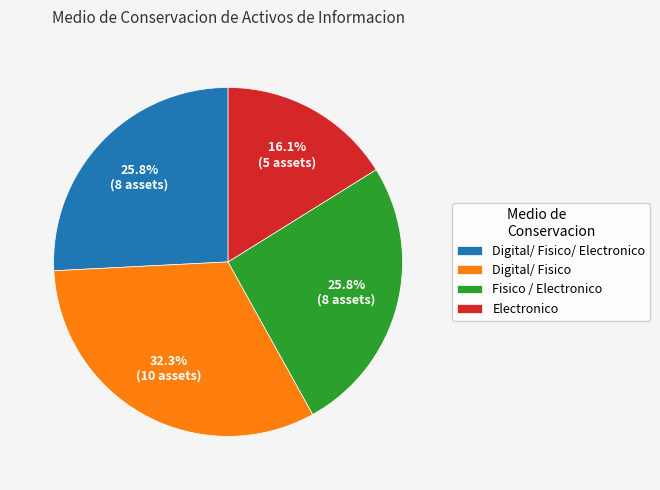

Is it true that Fisico / Electronico is 31% of the pie?

False